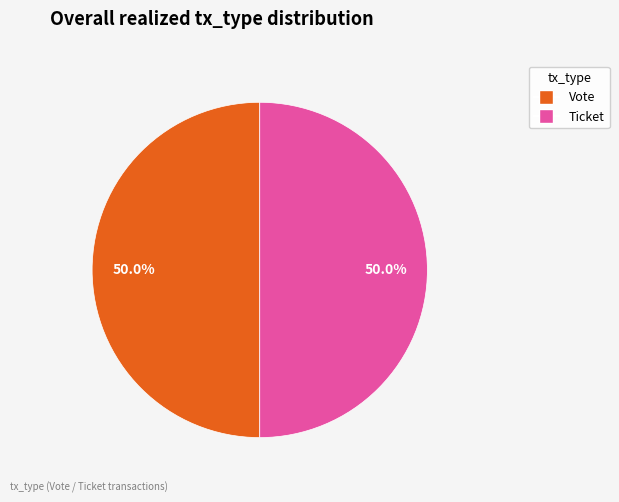

To the nearest percent, what is the average slice percentage?

50%